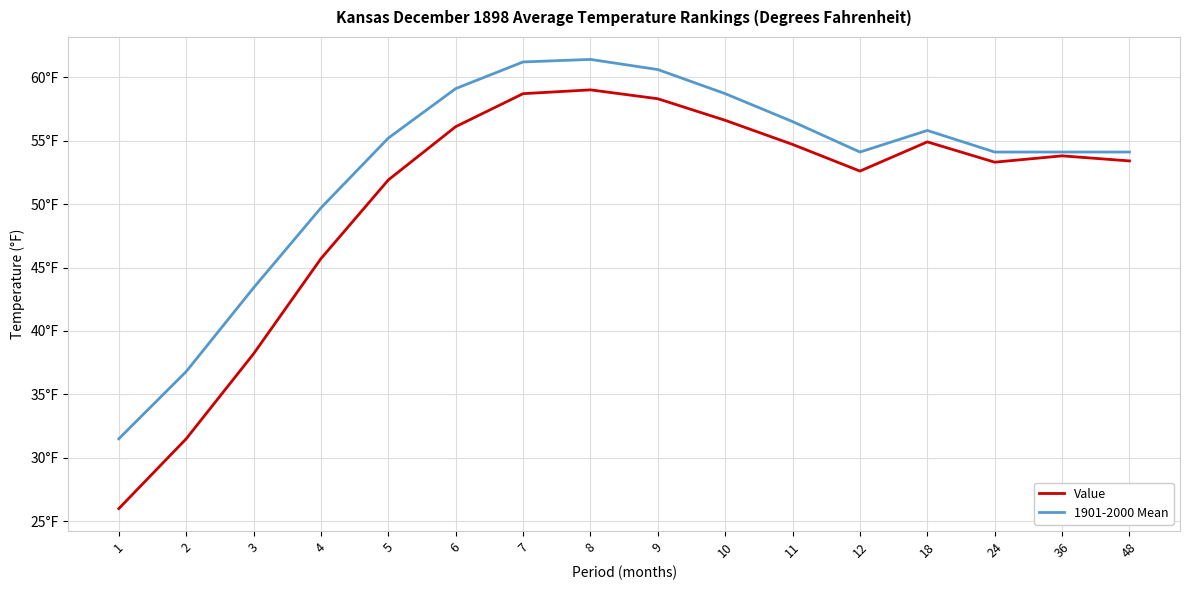

What is the highest value of the 1901-2000 Mean series?

61.4